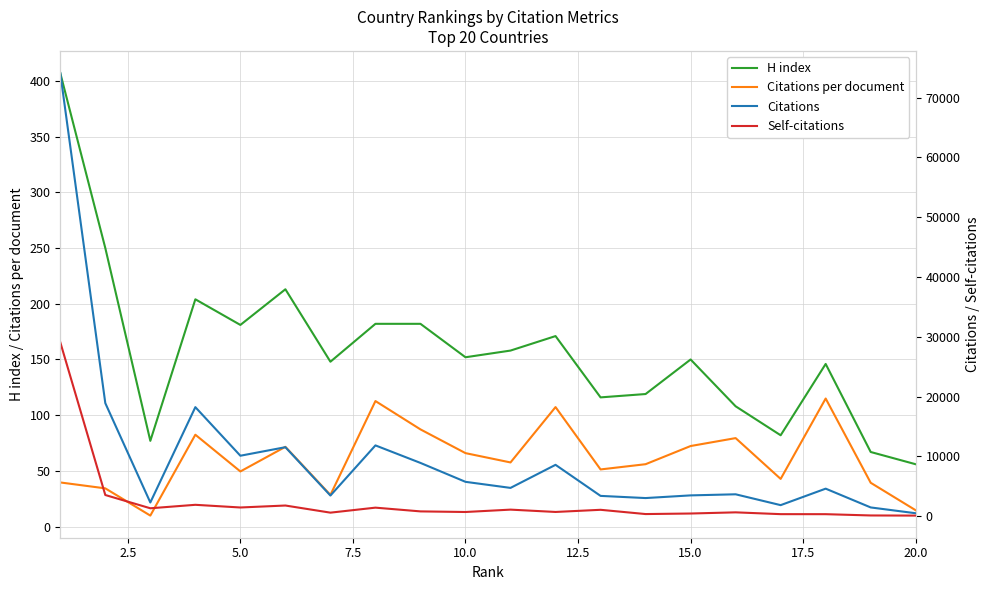

True or false: H index and Citations per document cross at least once.

False